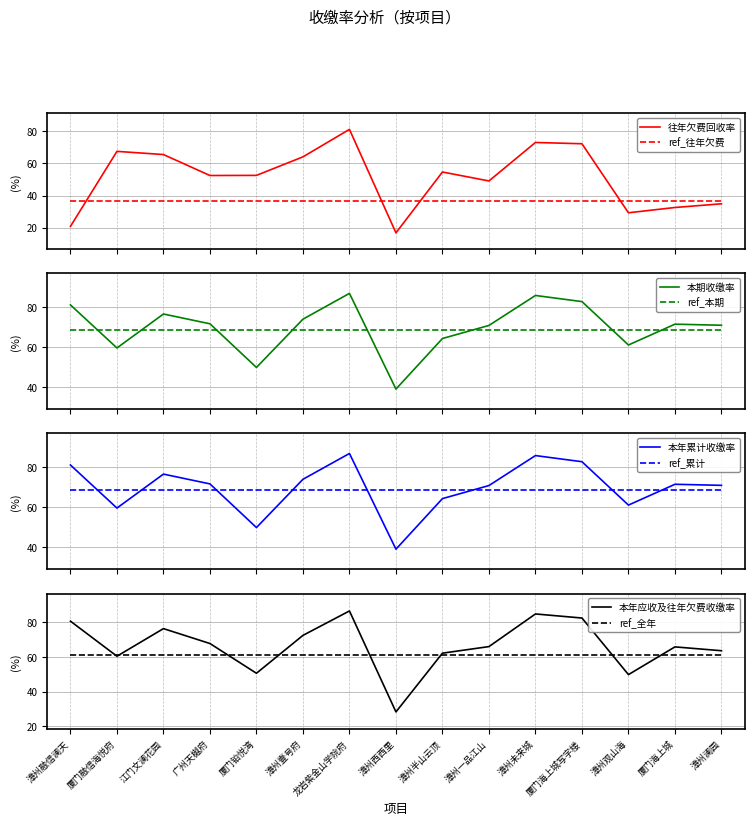

Which series ends up on top after the final intersection of 本年累计收缴率 and 往年欠费回收率?

本年累计收缴率